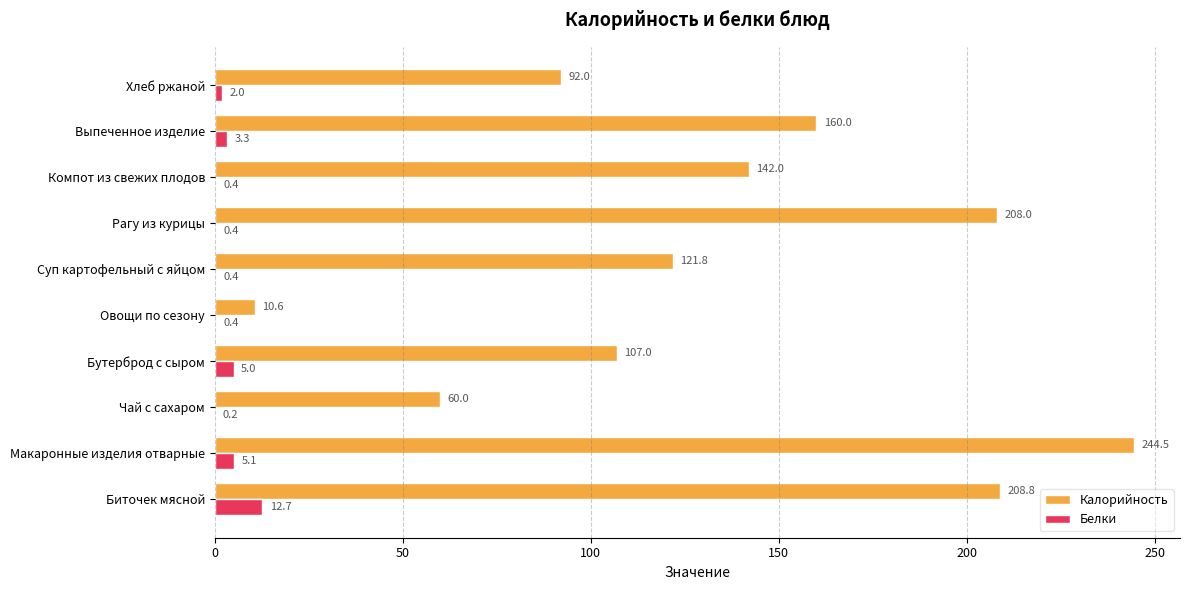

What is the total value across all series at Хлеб ржаной?

94.0